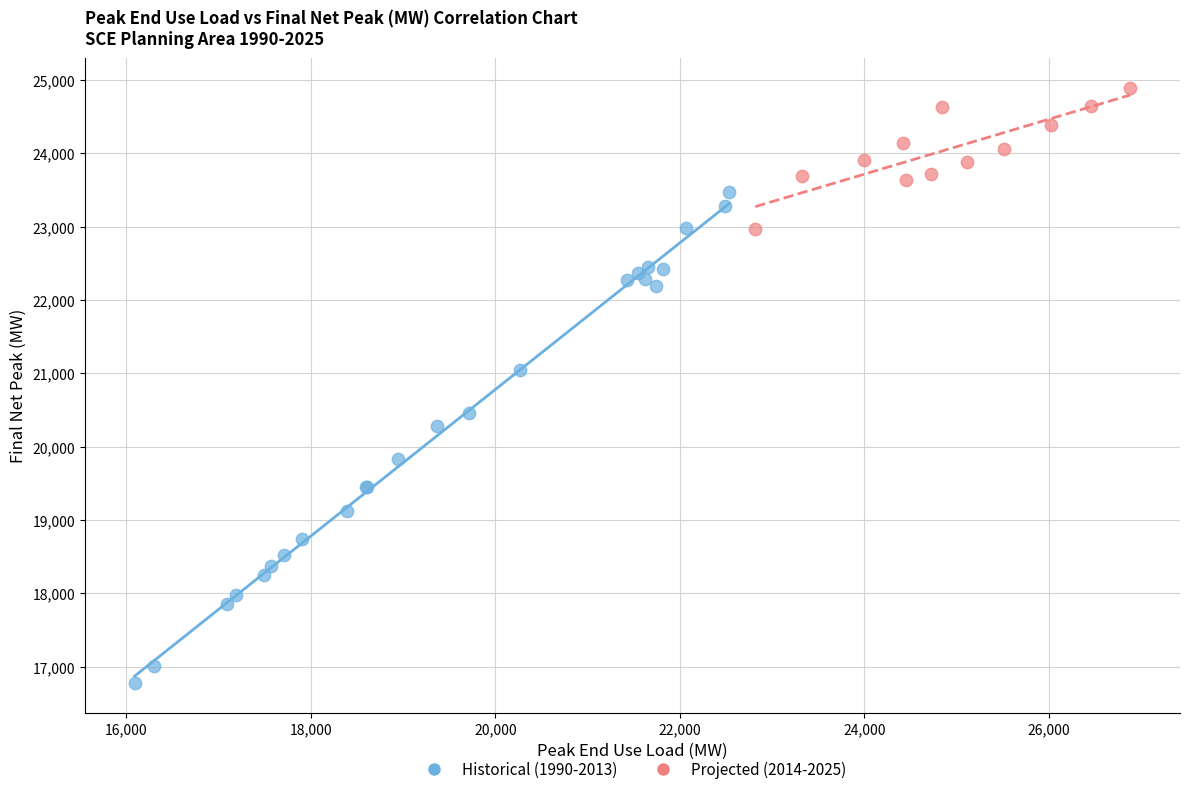

Which series contains the highest Y value?

Projected (2014-2025)